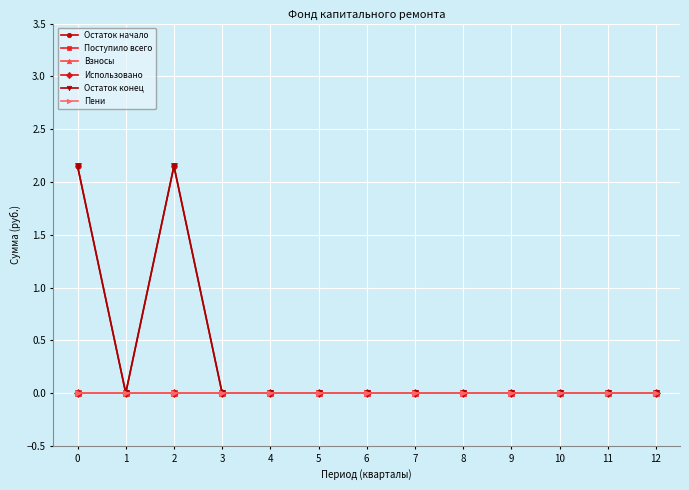

Does the chart have visible grid lines?

Yes